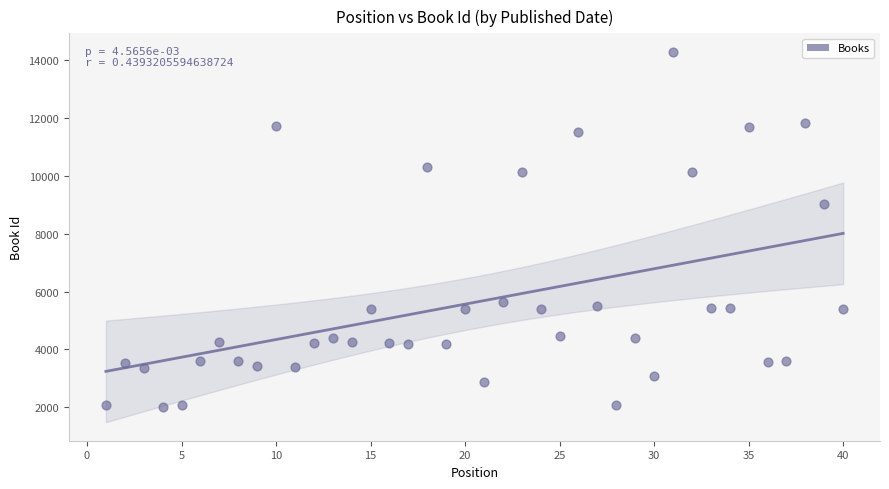

What is the range of Y values (max minus min)?

12281